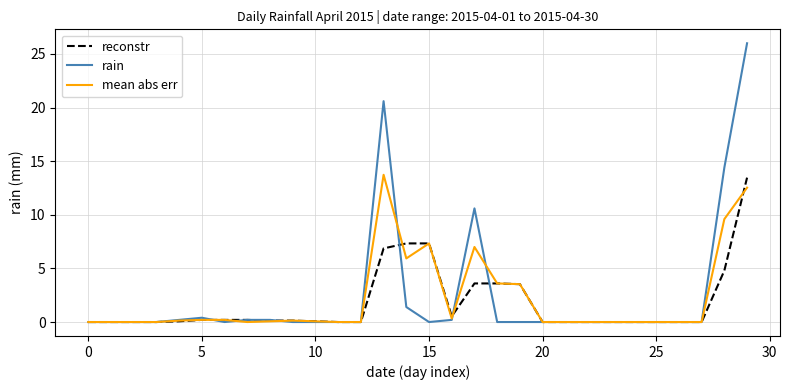

What is the maximum value shown in the chart?

26.0